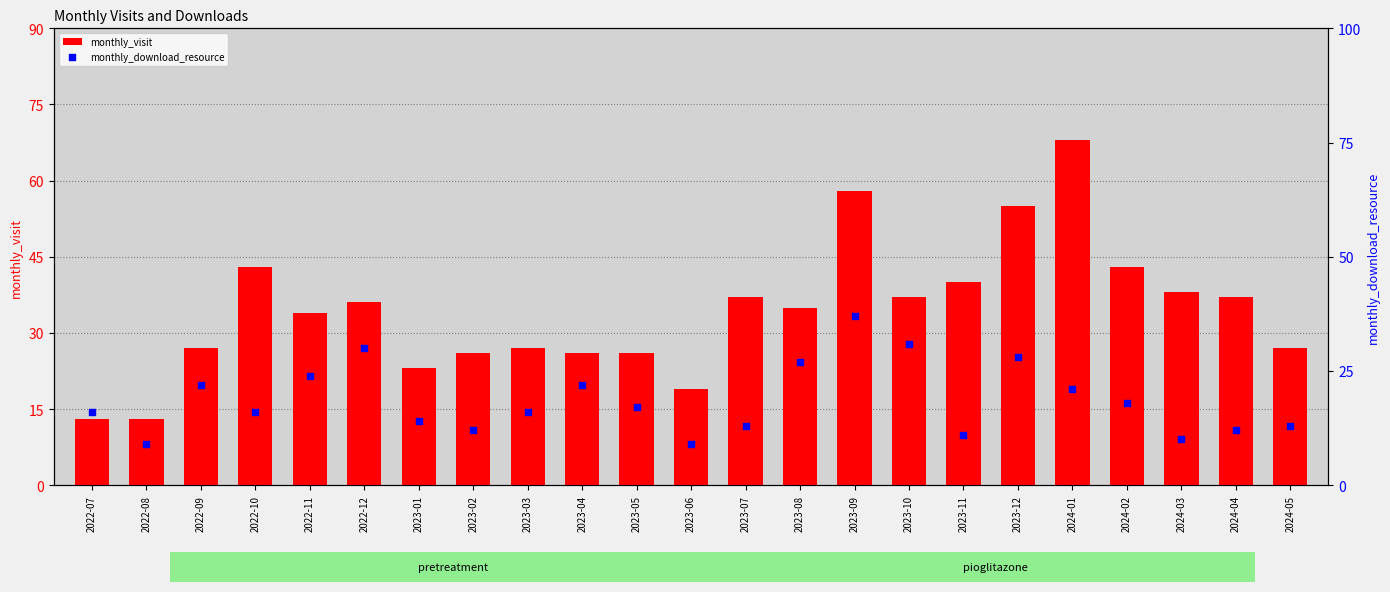

What is the total value across all series at 2022-10?

59